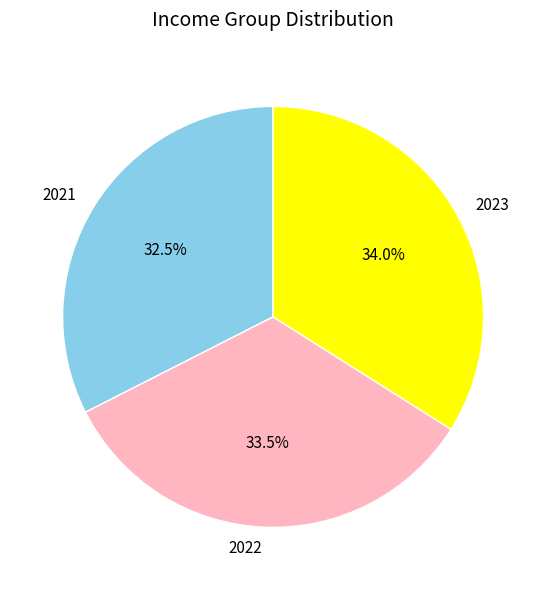

Between 2022 and 2021, which is larger?

2022